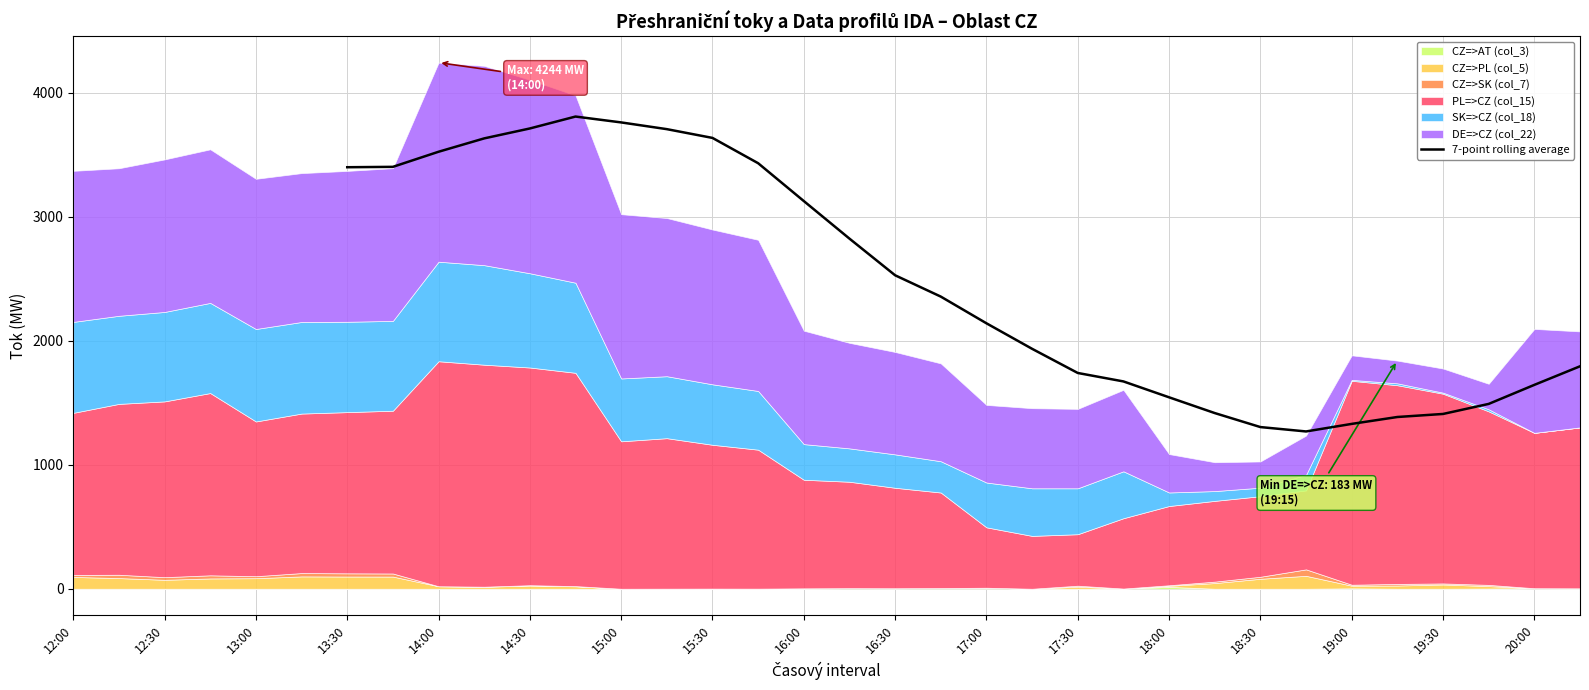

Is it true that 7-point rolling average equals 3525.2 at 14:00?

True